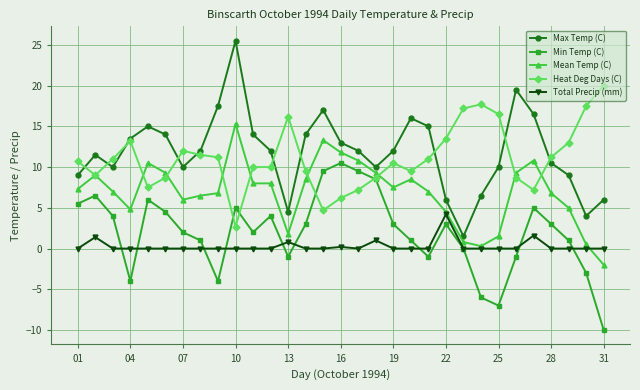

True or false: Heat Deg Days (C) and Total Precip (mm) cross at least once.

False